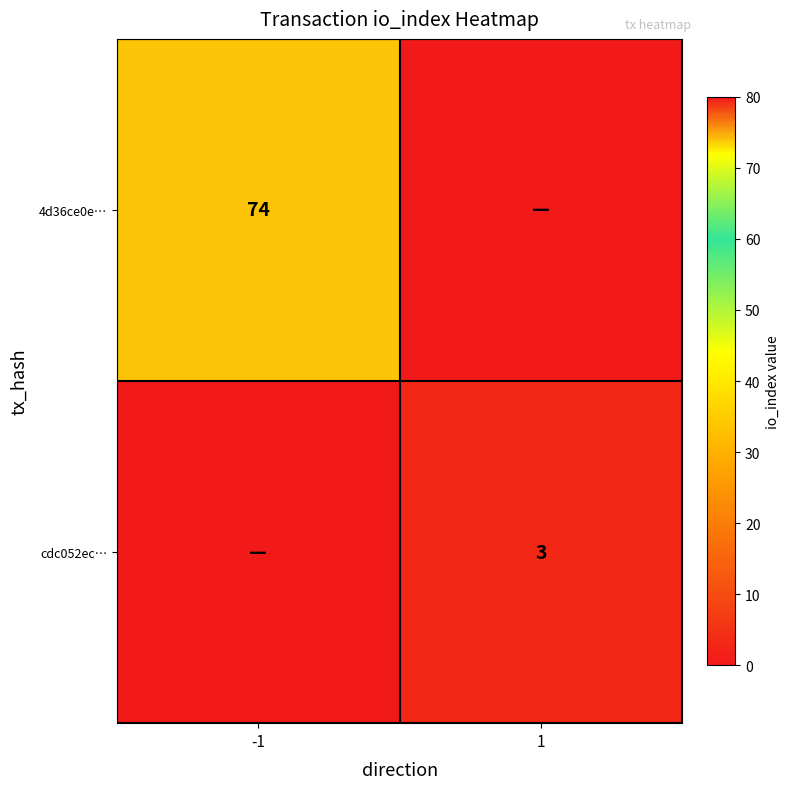

At which category is the sum across all series the highest?

-1